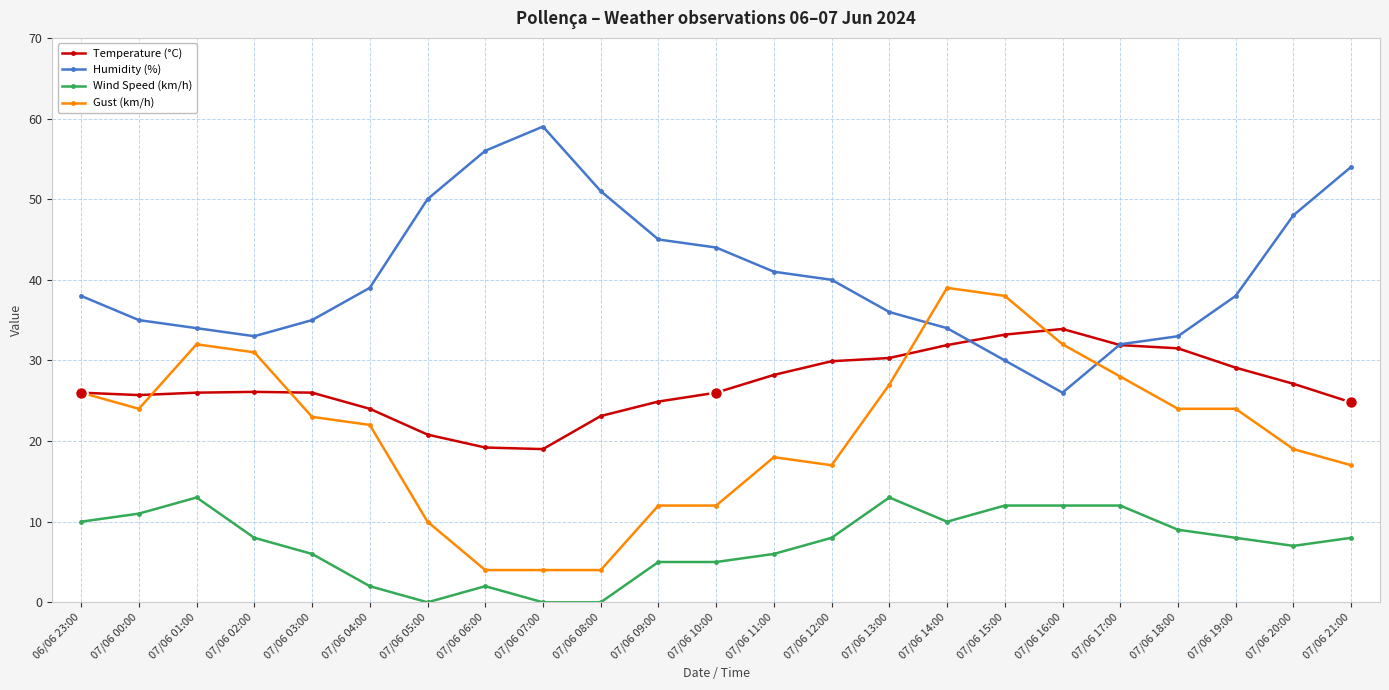

True or false: Humidity (%) has more than 0 points higher than both neighbors.

True